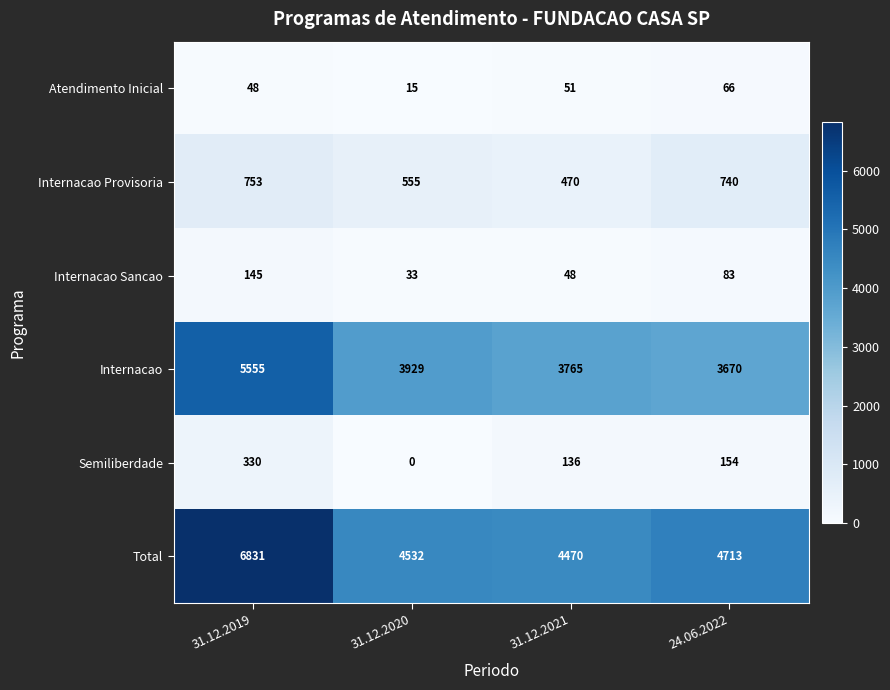

What is the difference between the second highest and second lowest values in the Semiliberdade series?

18